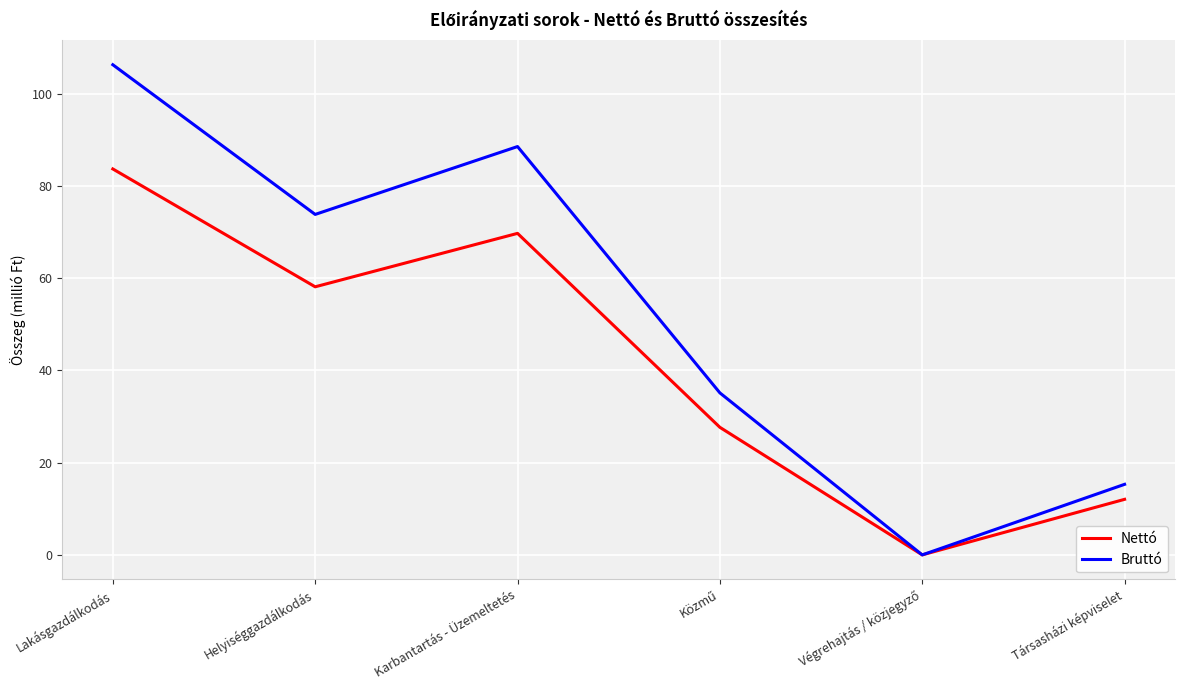

Rank the series by their maximum value, from highest to lowest.

Bruttó, Nettó